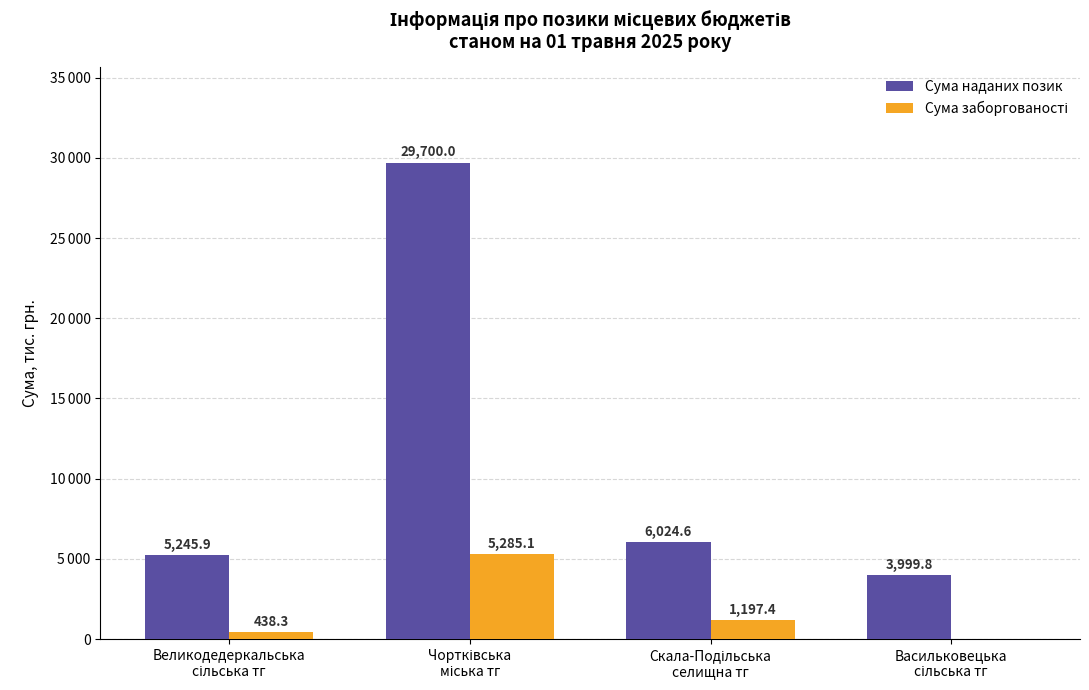

At how many categories does at least one series exceed 15443?

1